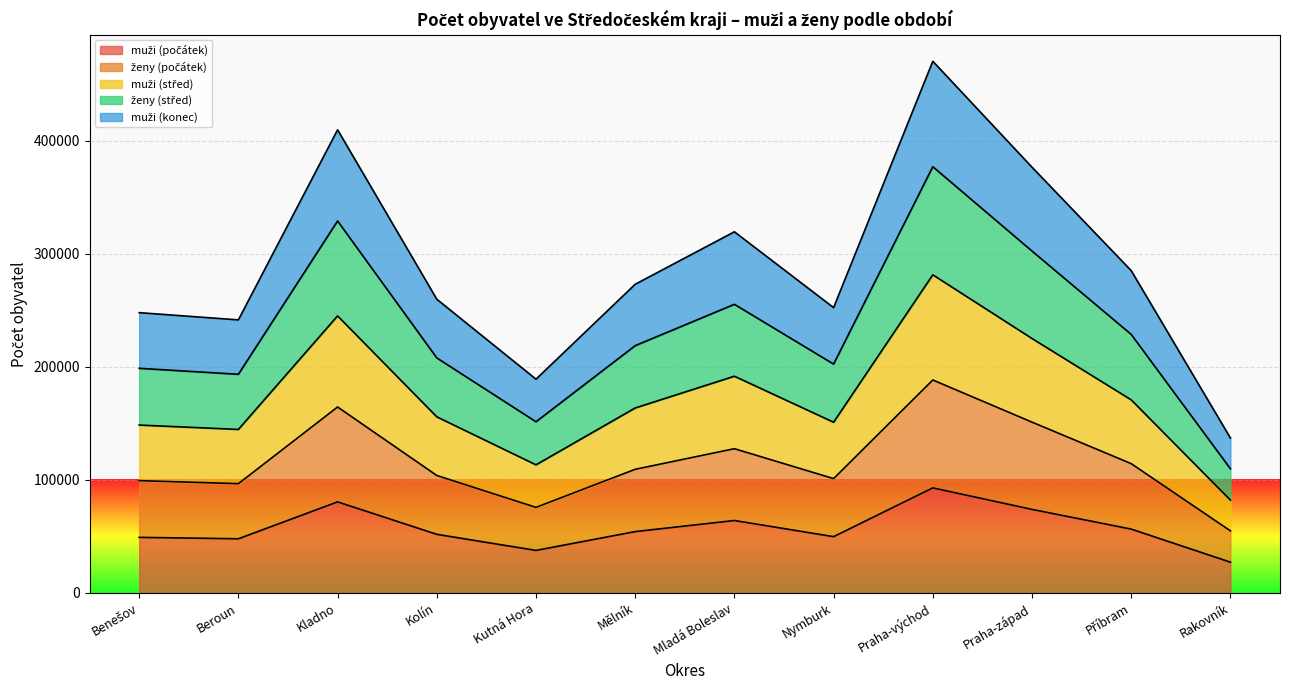

What is the total value across all series at Kladno?

409745